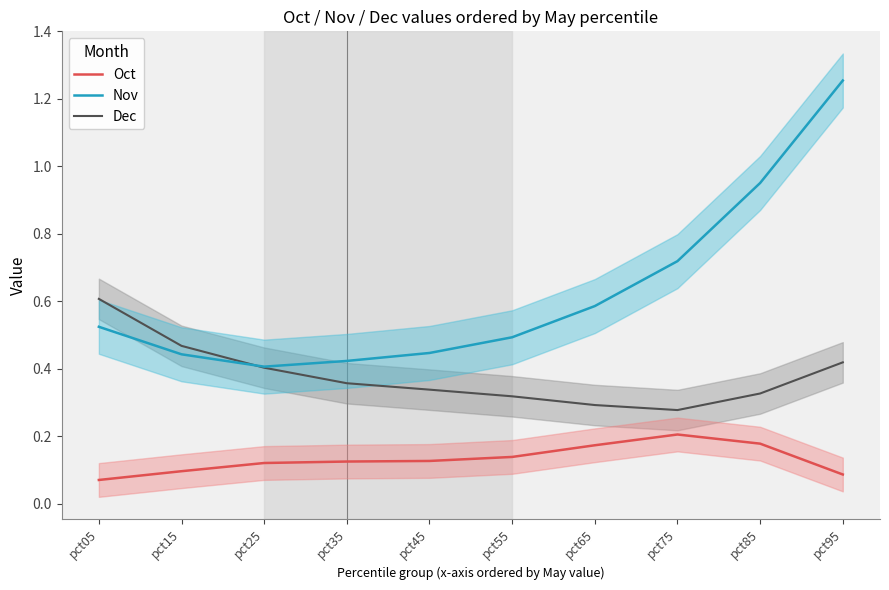

Reading left to right, extract all data points from this chart.

Oct: 0.1	0.1	0.1	0.1	0.1	0.1	0.2	0.2	0.2	0.1
Nov: 0.5	0.4	0.4	0.4	0.4	0.5	0.6	0.7	1.0	1.3
Dec: 0.6	0.5	0.4	0.4	0.3	0.3	0.3	0.3	0.3	0.4